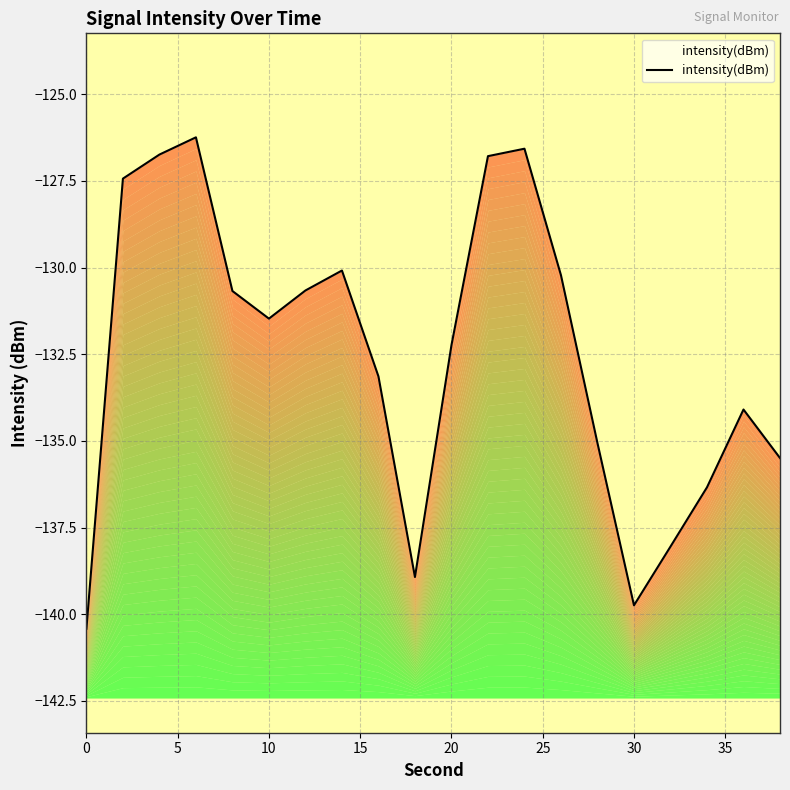

How many categories are shown in the chart?

20